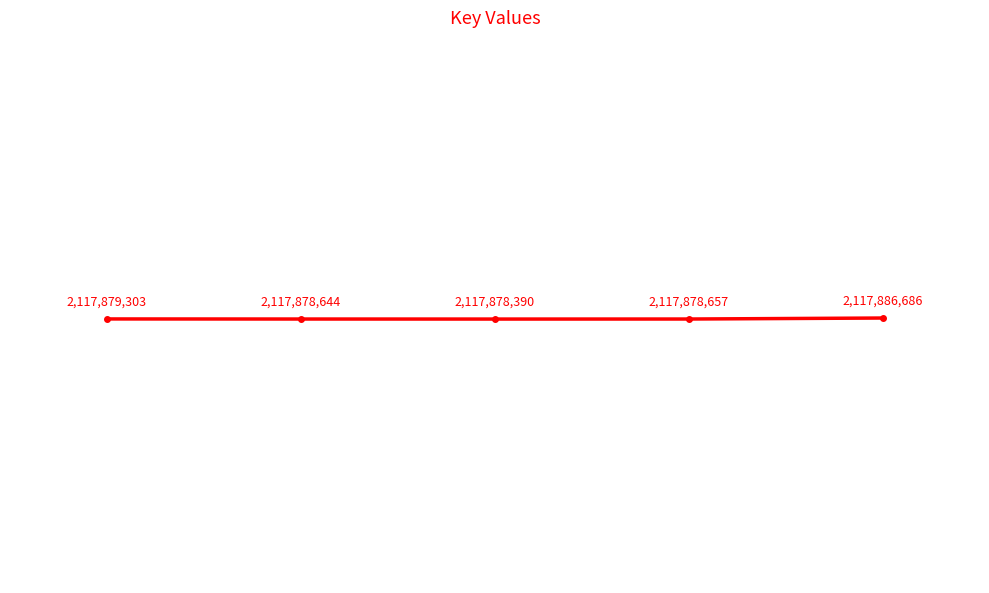

What is the difference between the second highest and second lowest values?

659